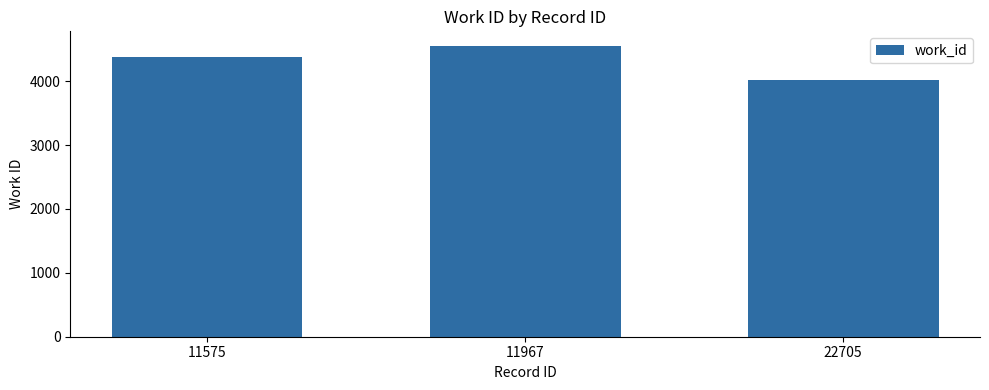

Between 11575 and 22705, which is larger?

11575